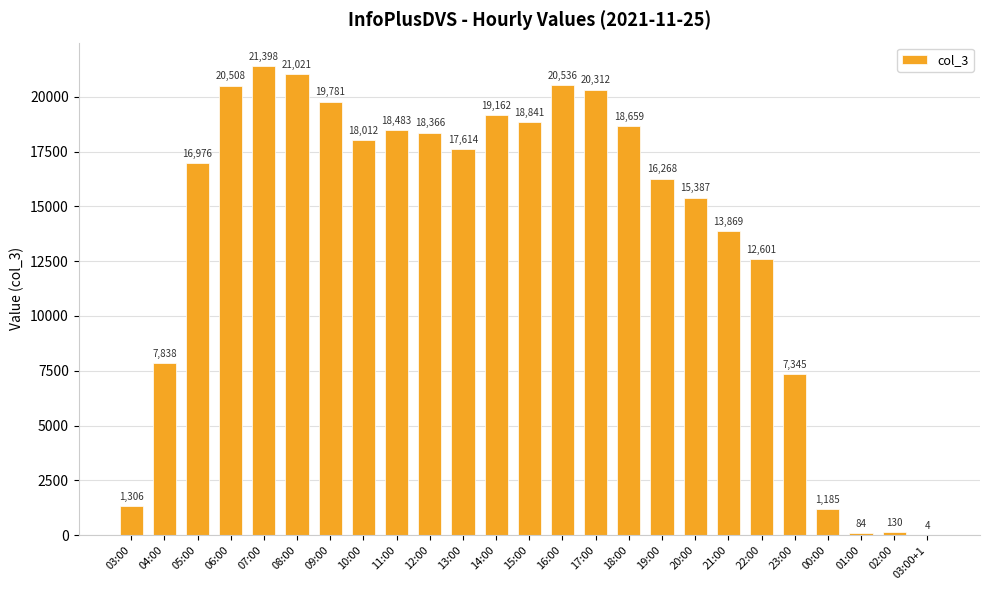

What is the approximate value at 07:00, to the nearest 50?

21400